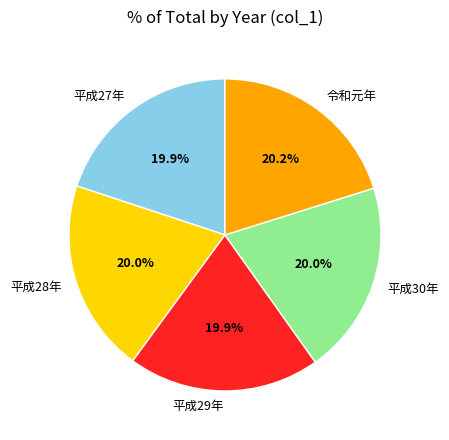

To the nearest percent, what portion does 令和元年 represent?

20%